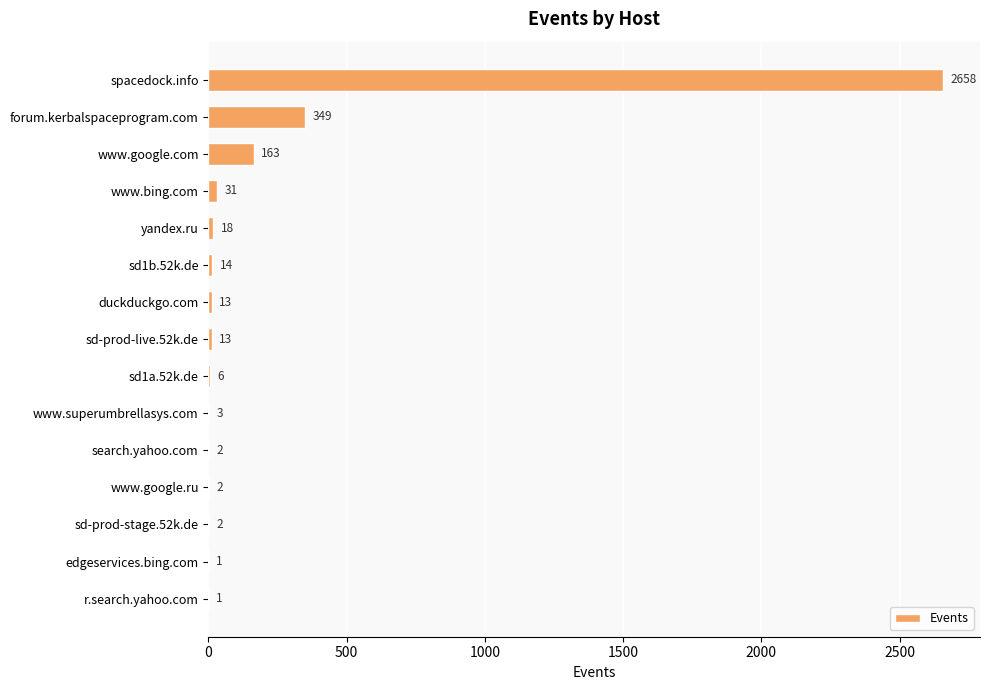

Count the number of data series in this chart.

1